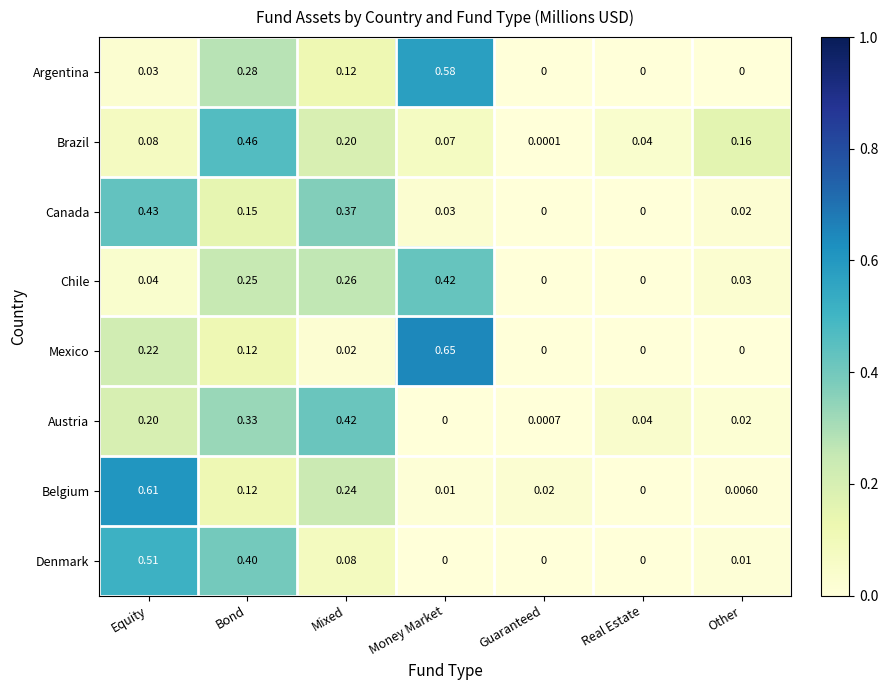

Rank the categories by Austria value from lowest to highest.

Money Market, Guaranteed, Other, Real Estate, Equity, Bond, Mixed